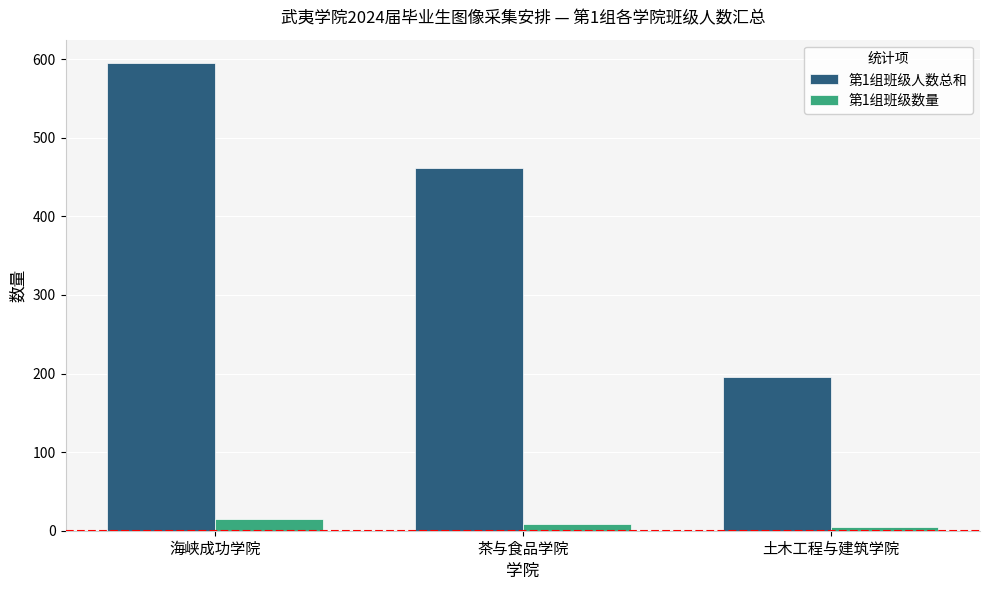

At which category is the sum across all series the highest?

海峡成功学院